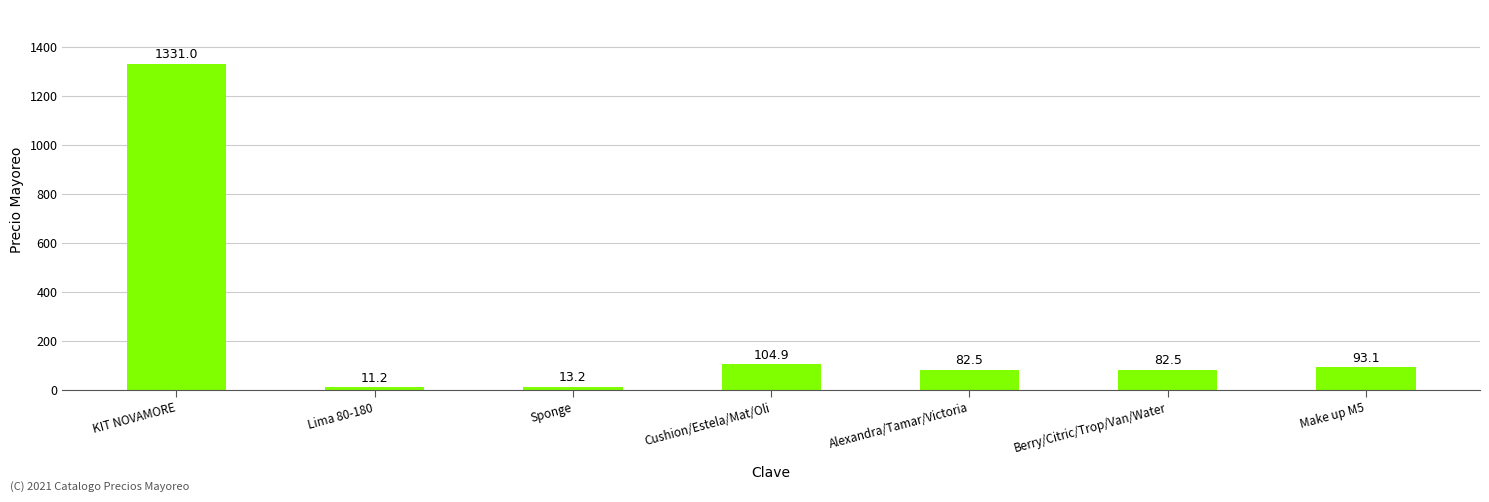

What is the difference between the second highest and minimum values?

93.7